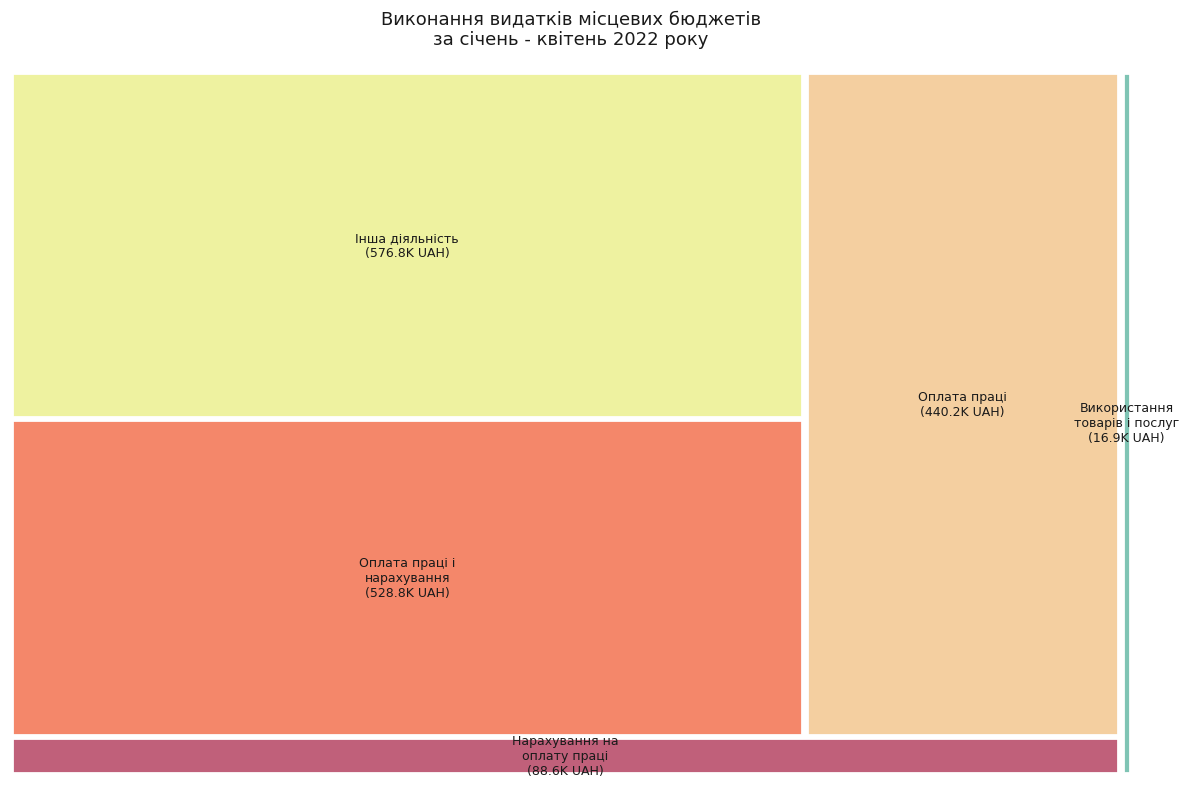

Which slice is the smallest?

Використання товарів і послуг